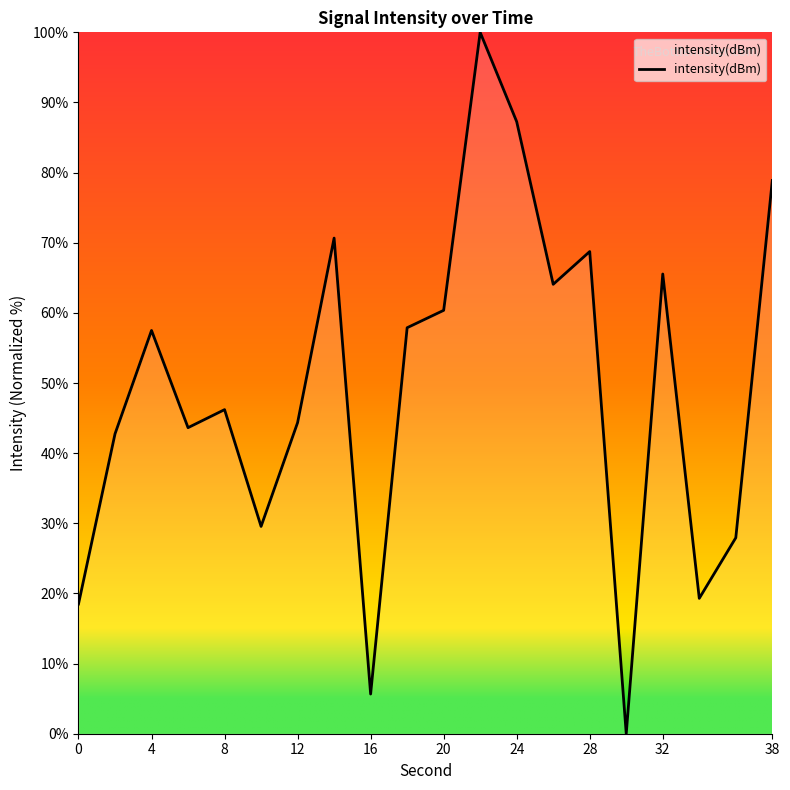

True or false: there are more than 2 points higher than both neighbors.

True